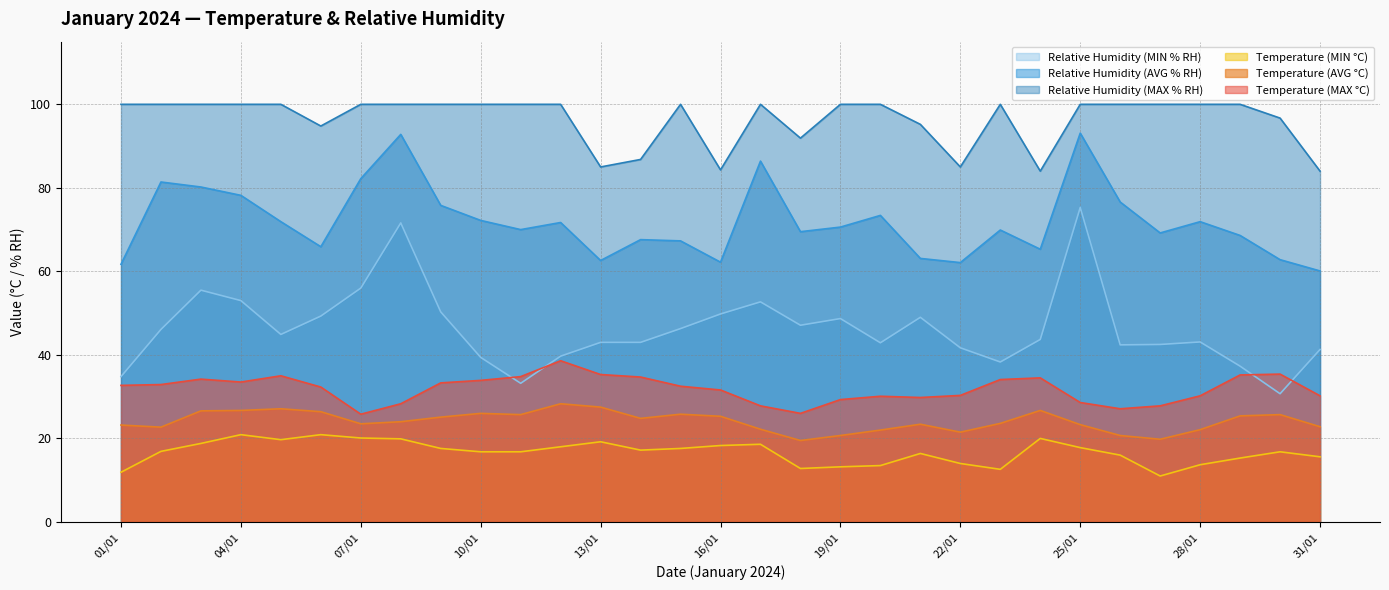

What is the difference between the Temperature (AVG °C) values at 31/01 and 11/01?

2.9